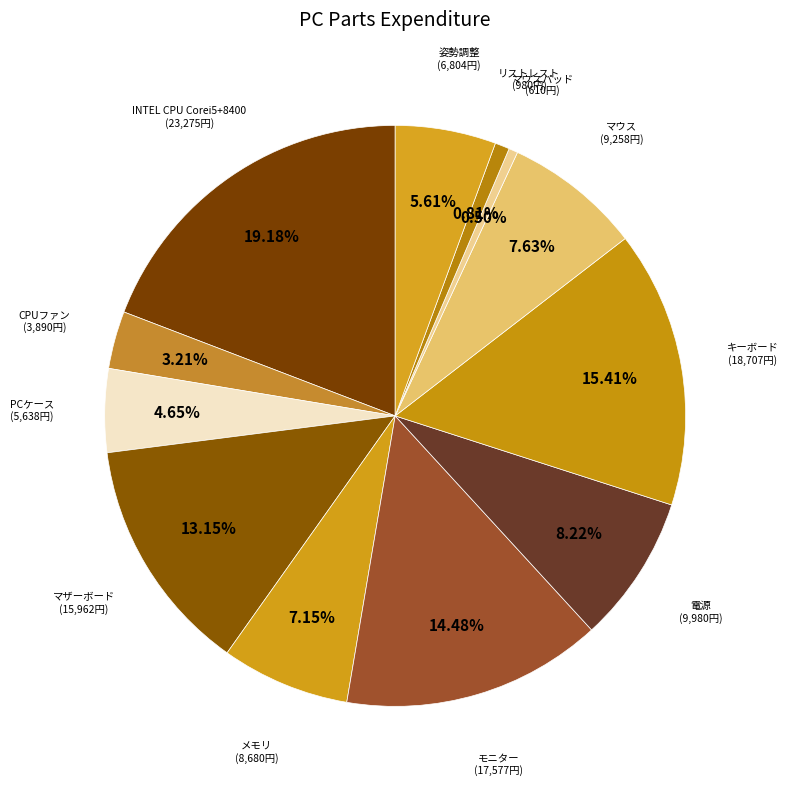

Count the number of slices in the pie.

12